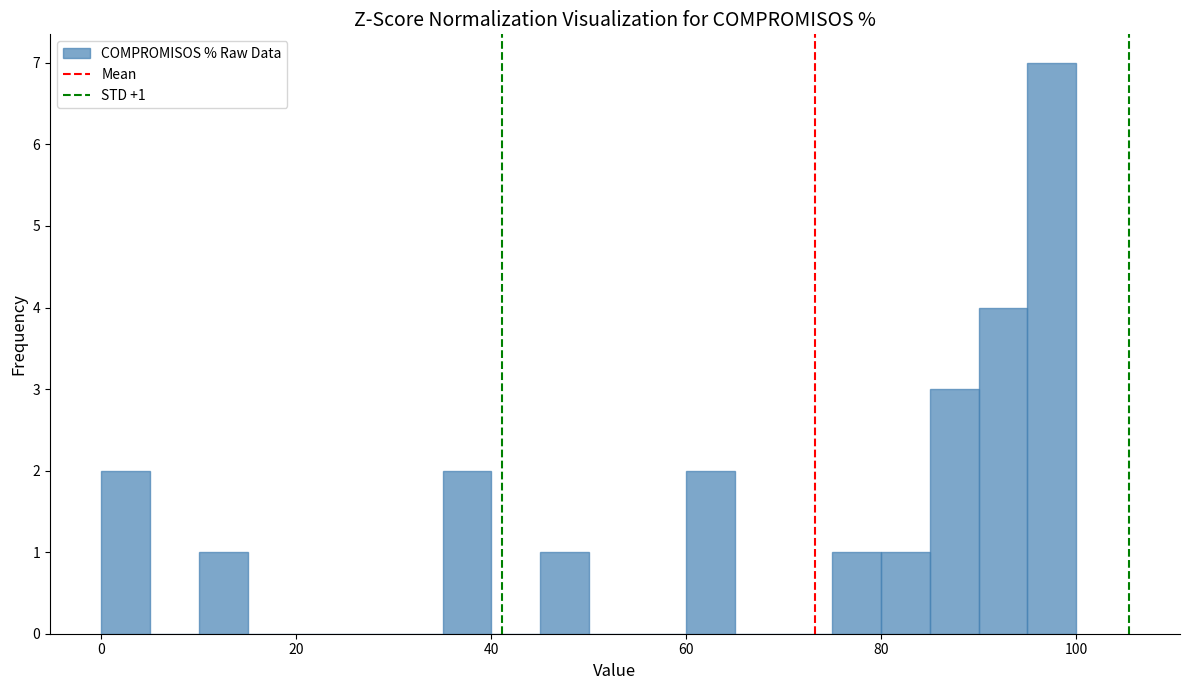

Around what value on the x-axis is the tallest bar? Give the approximate position of its centre, as read against the axis.

98